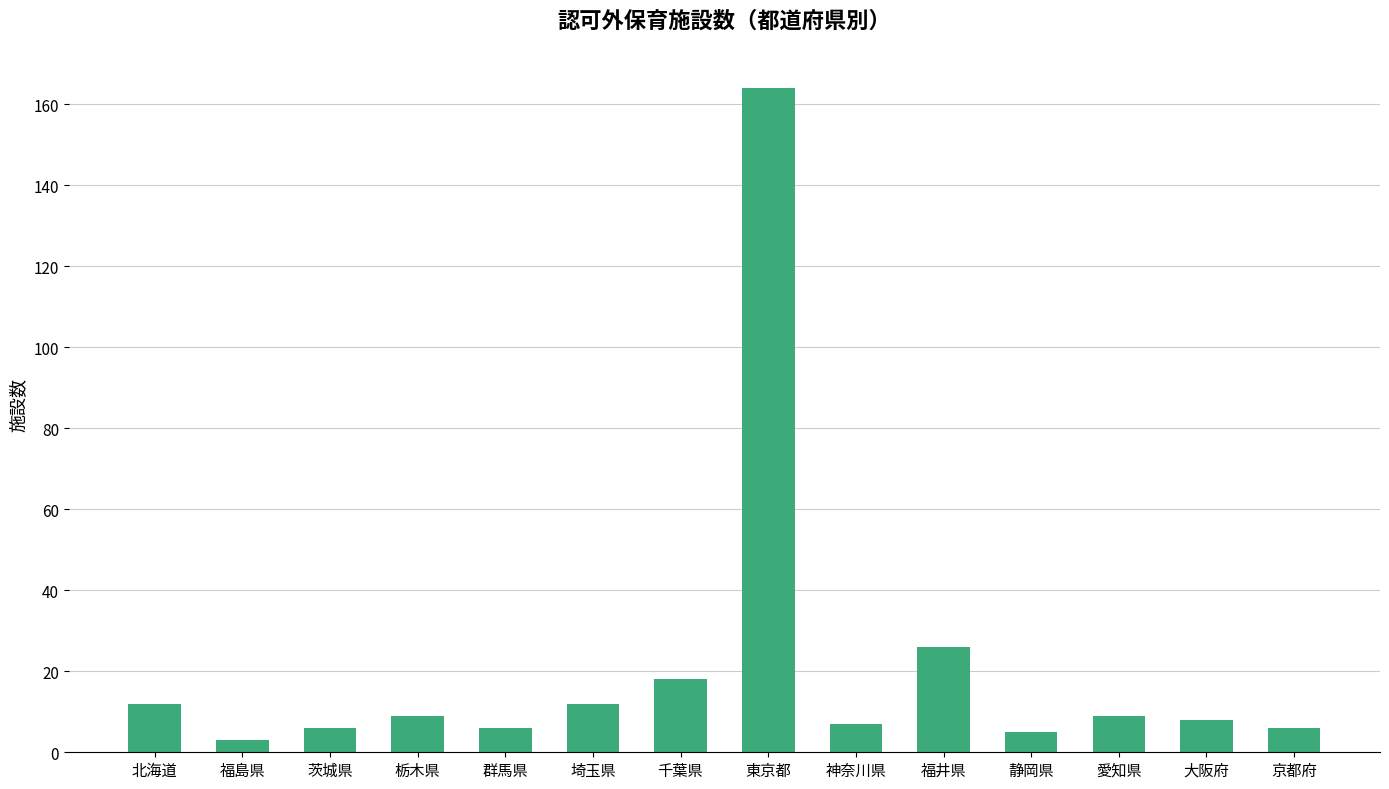

Count the number of data series in this chart.

1